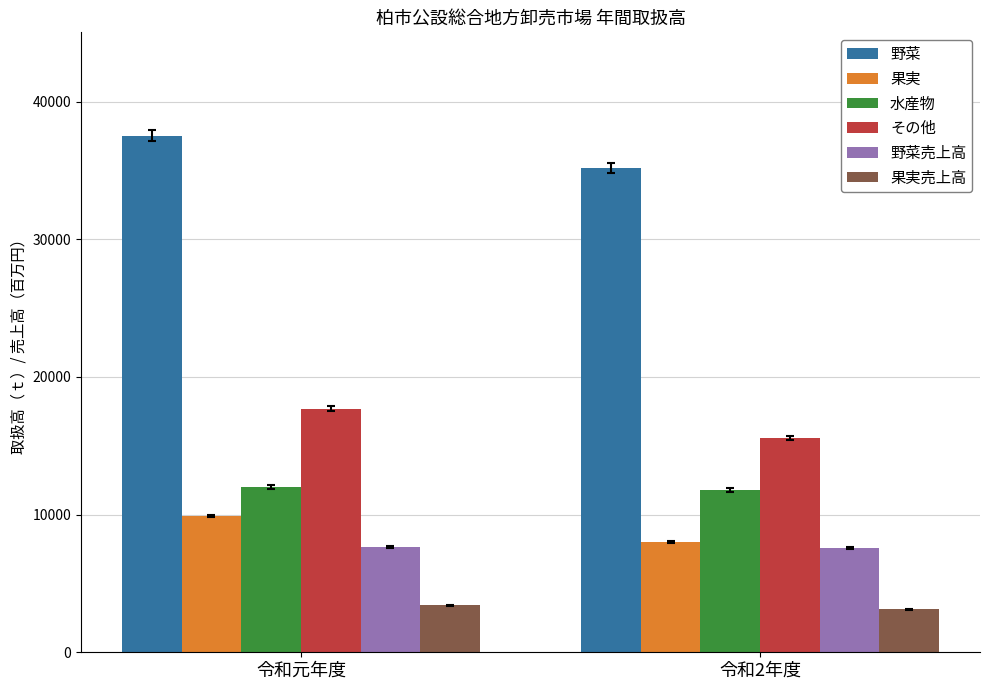

What is the sum of the 野菜 values at 令和2年度 and 令和元年度?

72704